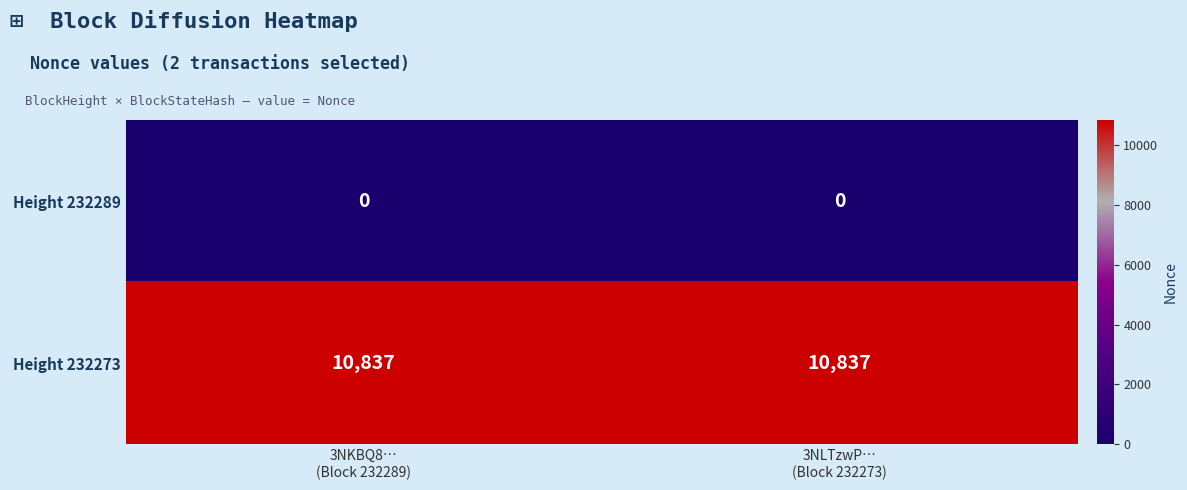

Rank the series by their maximum value, from lowest to highest.

Height 232289, Height 232273